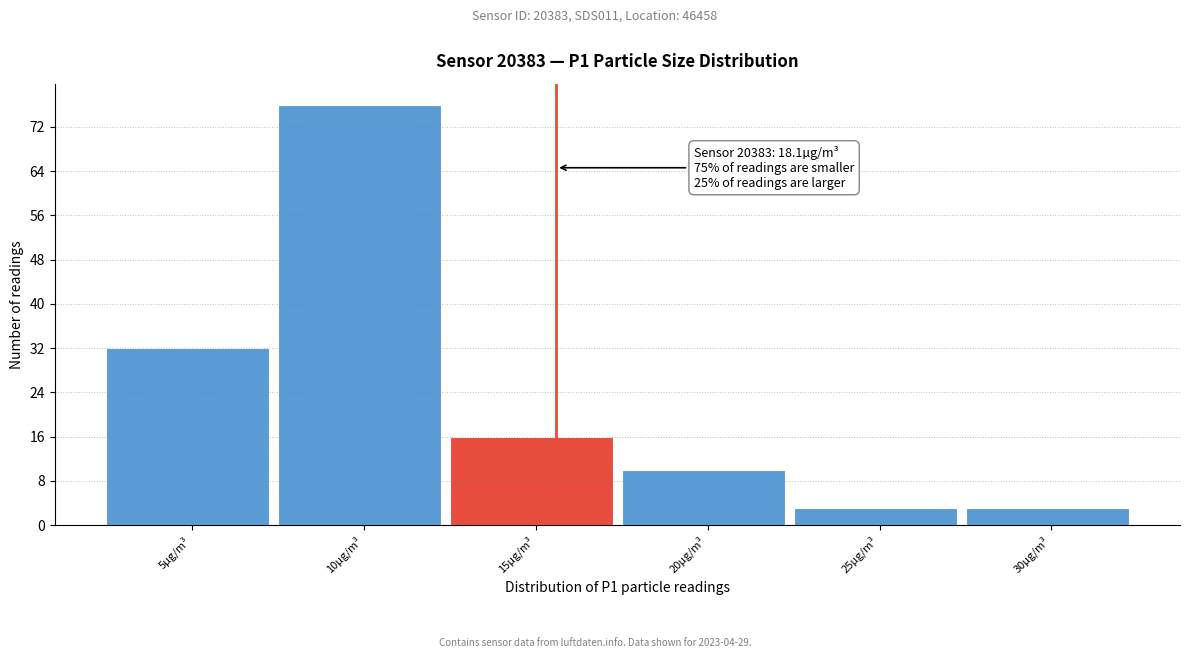

Reading left to right, what are all the values shown in this chart?

5µg/m³=32	10µg/m³=76	15µg/m³=16	20µg/m³=10	25µg/m³=3	30µg/m³=3